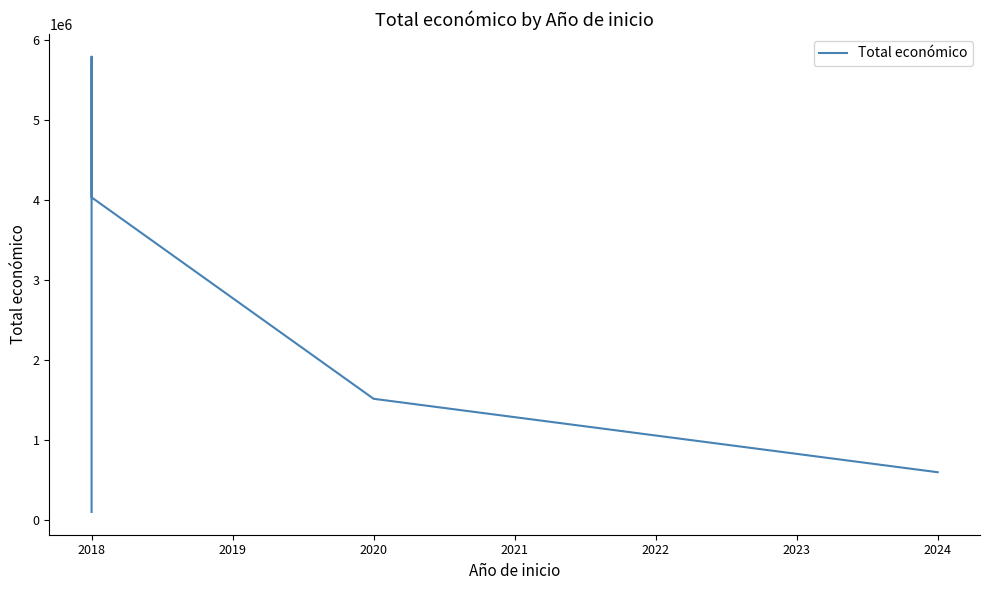

How many values exceed 1513726?

2